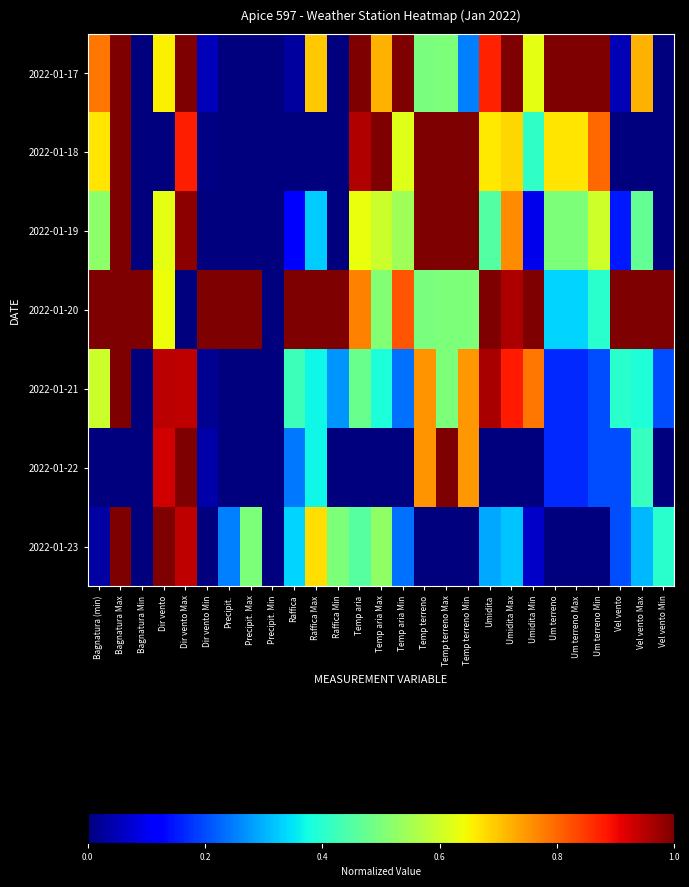

At which category is the sum across all series the highest?

Bagnatura Max